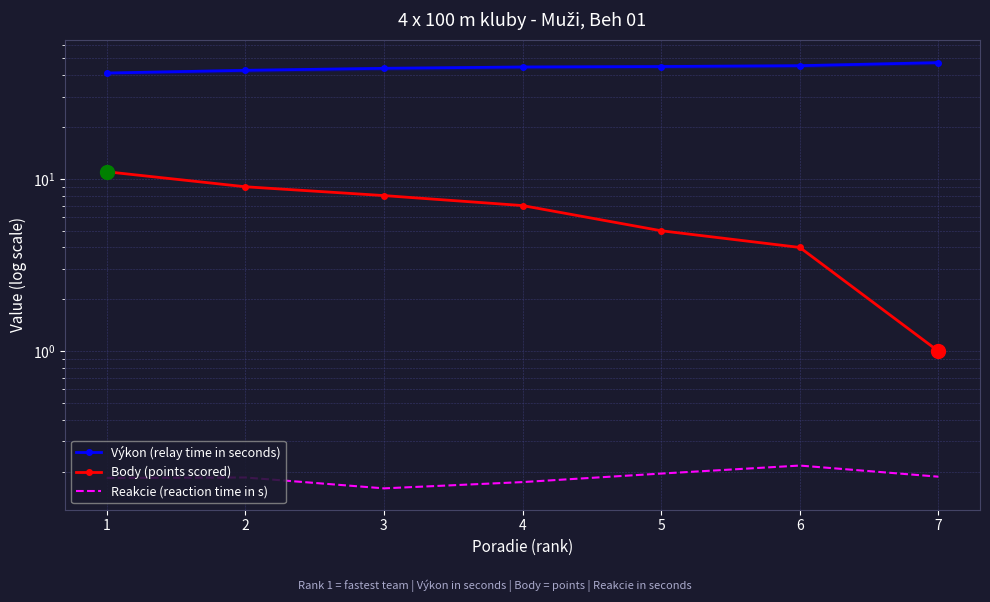

Between 1 and 3, which series saw the biggest shift?

Body (points scored)